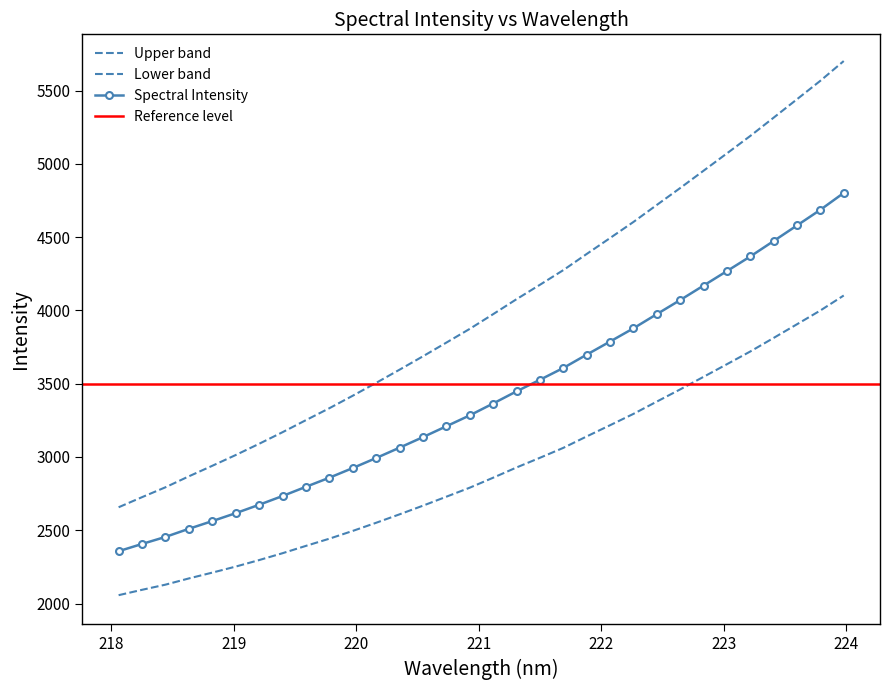

Where is the data nearest to the value 3579?

221.6902